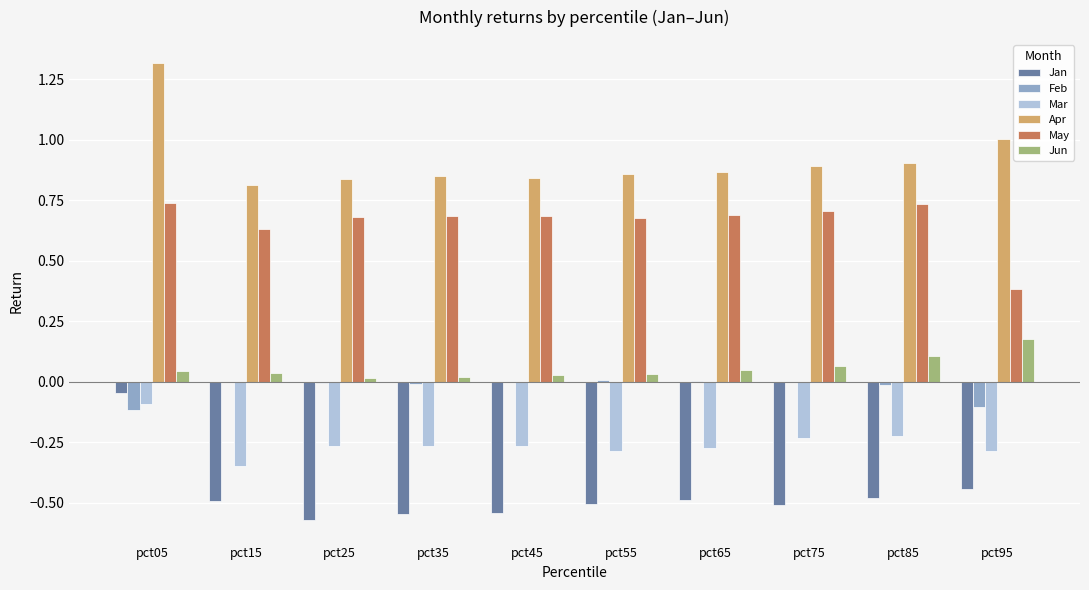

Are the bars grouped side by side (vs. stacked)?

Yes